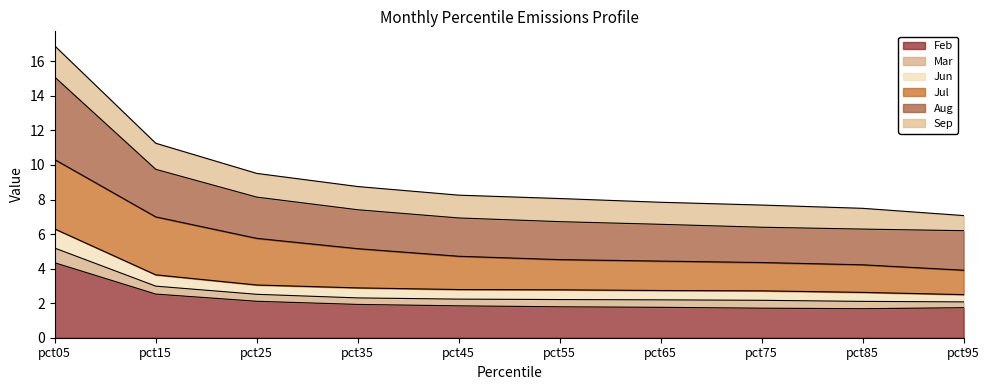

The value of Feb at pct85 is 1.7. True or false?

True